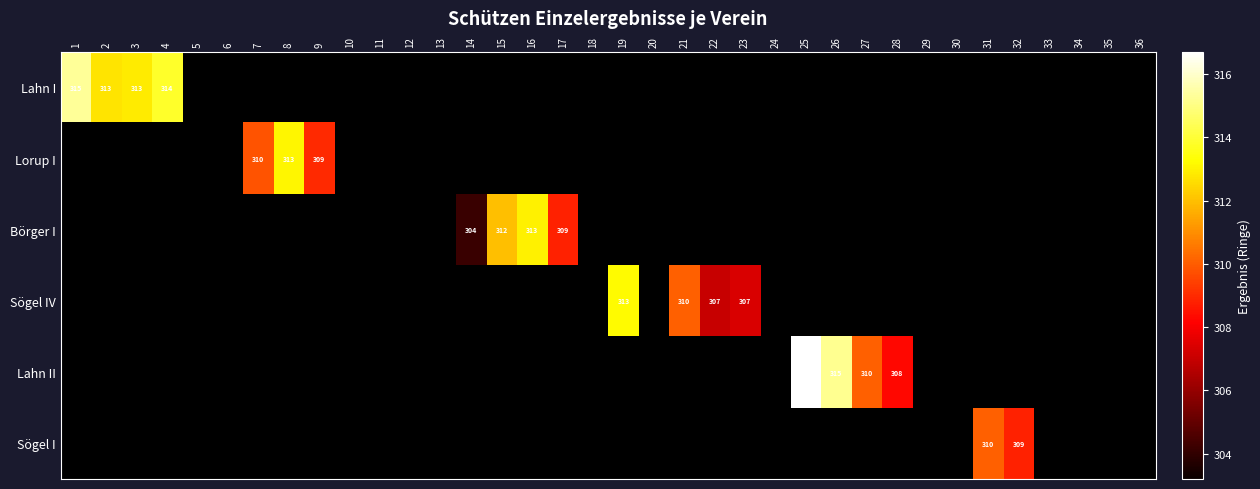

Is it true that Lorup I equals -204.4 at 23?

False